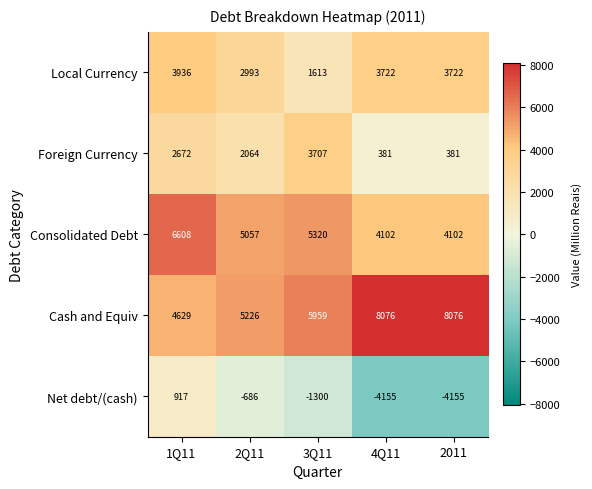

Reading left to right, list all the values displayed in this chart.

Local Currency: 3936	2993	1613	3722	3722
Foreign Currency: 2672	2064	3707	381	381
Consolidated Debt: 6608	5057	5320	4102	4102
Cash and Equiv: 4629	5226	5959	8076	8076
Net debt/(cash): 917	-686	-1300	-4155	-4155